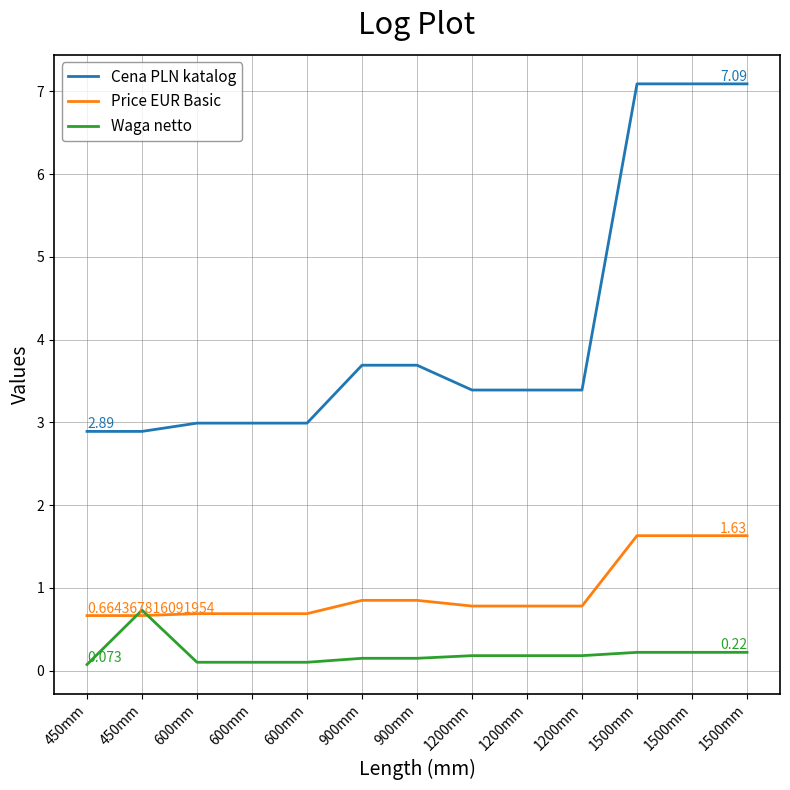

Reading left to right, transcribe all the data shown in this chart.

Cena PLN katalog: 450mm=2.9	450mm=2.9	600mm=3.0	600mm=3.0	600mm=3.0	900mm=3.7	900mm=3.7	1200mm=3.4	1200mm=3.4	1200mm=3.4	1500mm=7.1	1500mm=7.1	1500mm=7.1
Price EUR Basic: 450mm=0.7	450mm=0.7	600mm=0.7	600mm=0.7	600mm=0.7	900mm=0.8	900mm=0.8	1200mm=0.8	1200mm=0.8	1200mm=0.8	1500mm=1.6	1500mm=1.6	1500mm=1.6
Waga netto: 450mm=0.1	450mm=0.7	600mm=0.1	600mm=0.1	600mm=0.1	900mm=0.1	900mm=0.1	1200mm=0.2	1200mm=0.2	1200mm=0.2	1500mm=0.2	1500mm=0.2	1500mm=0.2